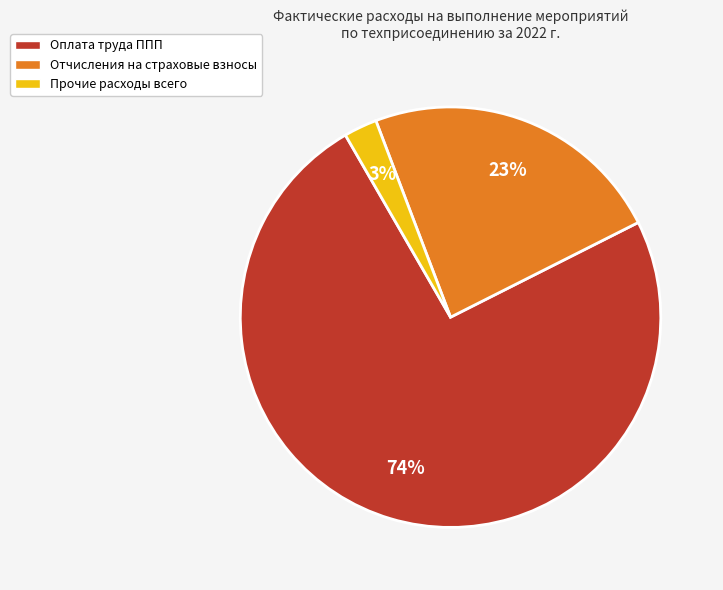

To the nearest percent, what is the average slice percentage?

33%